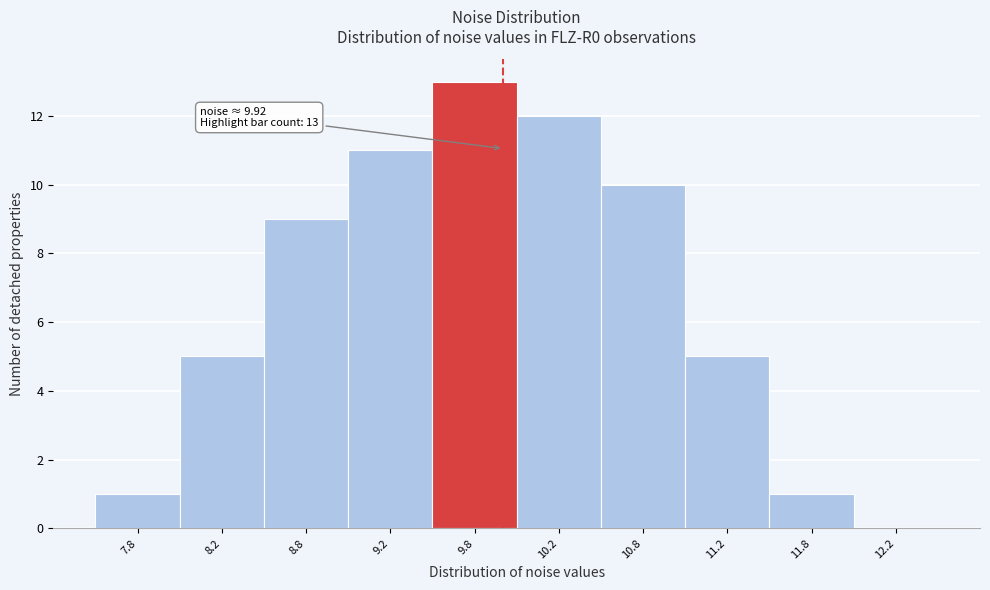

Which range on the x-axis has the tallest bar?

9.5 to 10.0